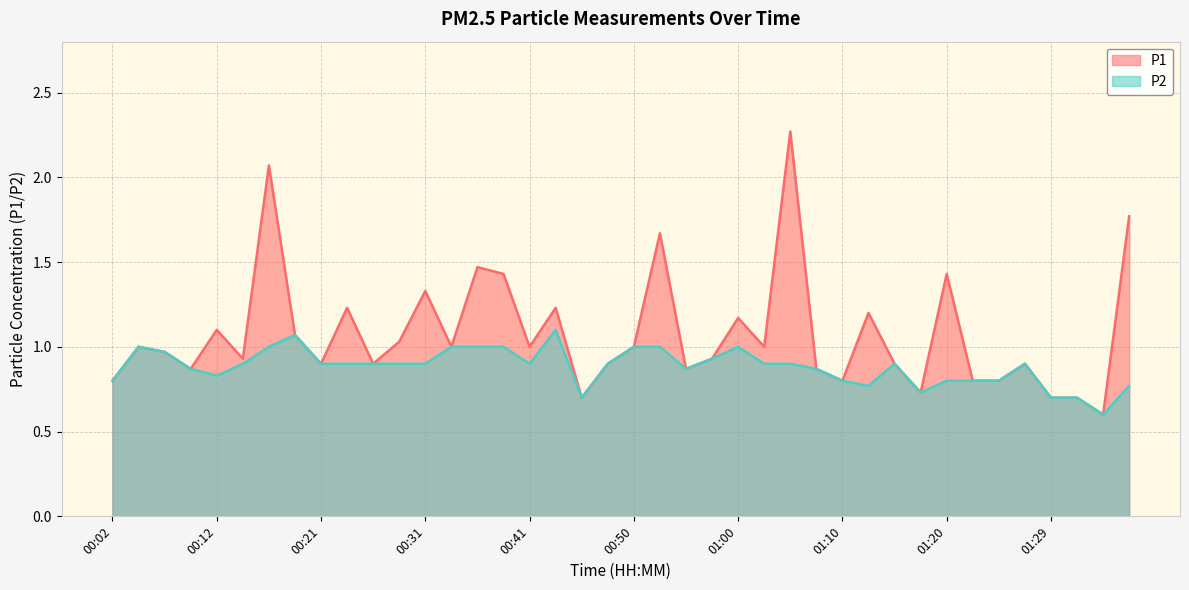

Is the value of P1 at 01:15 greater than the value of P2 at 01:15?

No